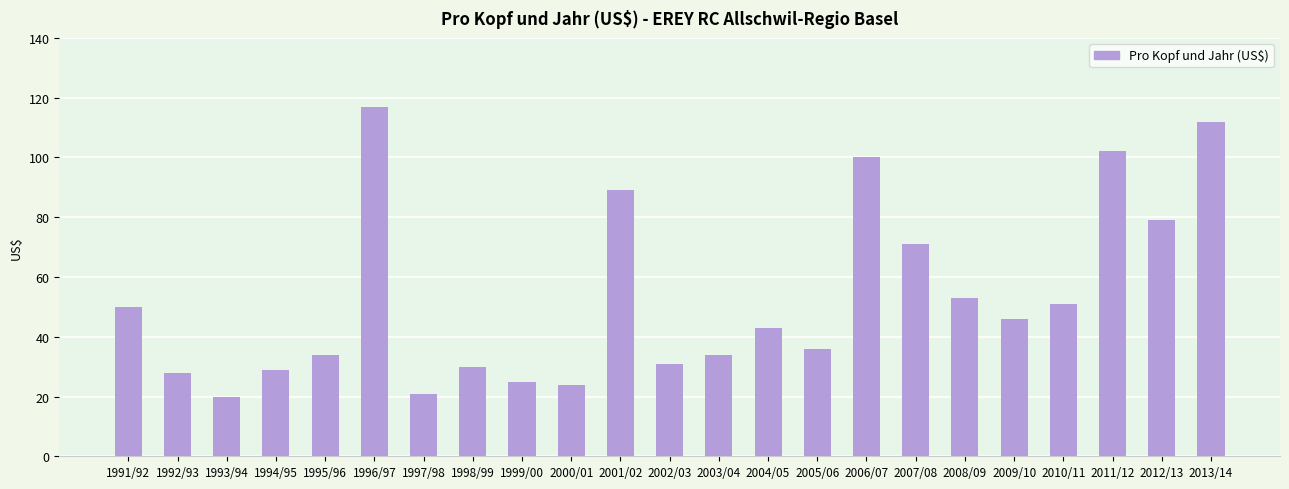

Where is the data nearest to the value 68?

2007/08